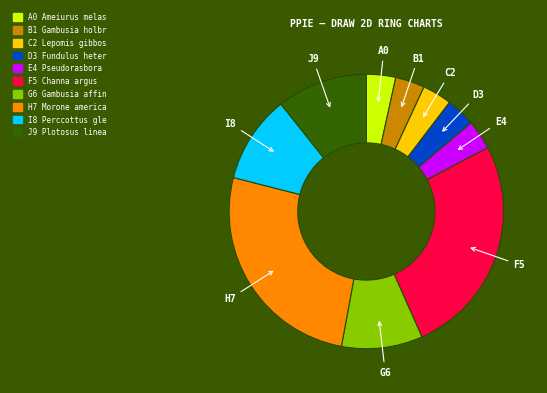

Does any single category account for the majority?

No